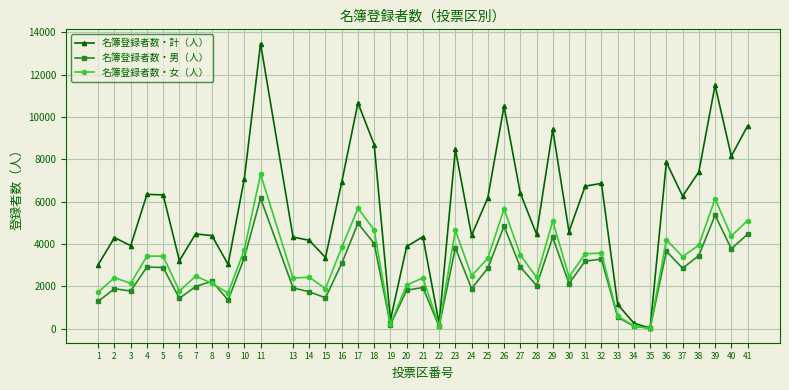

What is the value of the 名簿登録者数・女（人） point at the 40th from the left?

5110